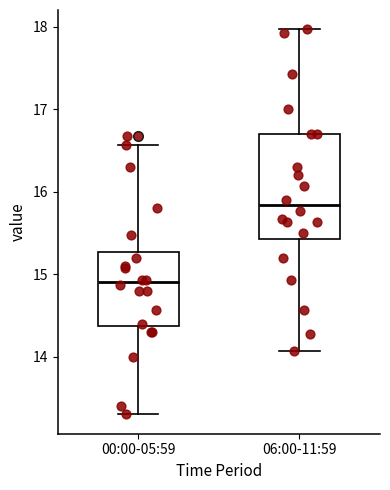

Which box's median line is the lowest?

00:00-05:59